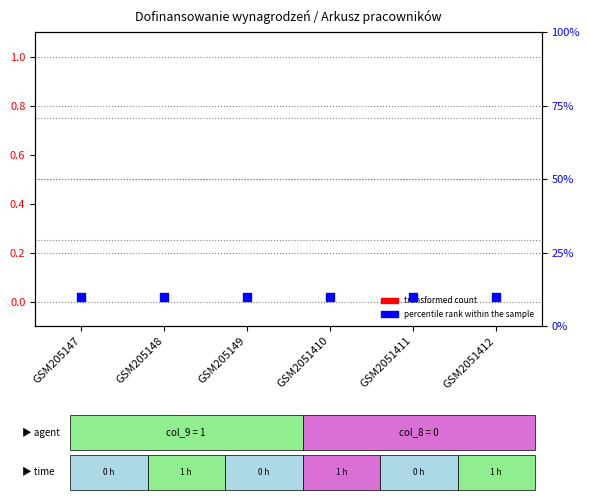

At which category is the sum across all series the highest?

GSM205147